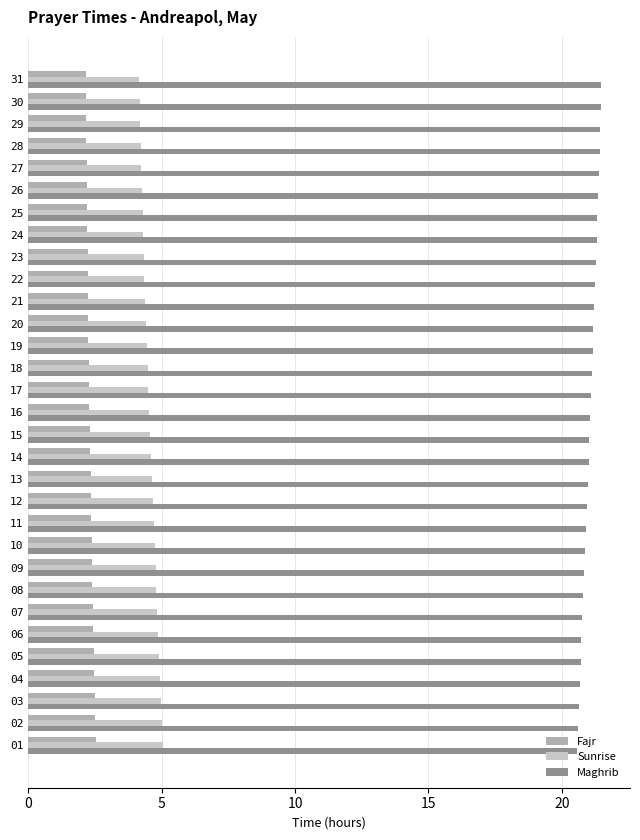

What is the difference between the highest and lowest values at 26?

19.2